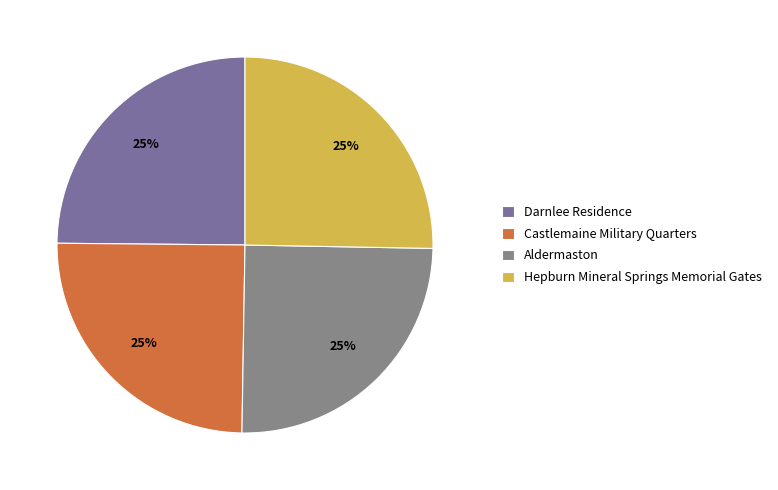

What percentage do Aldermaston and Hepburn Mineral Springs Memorial Gates together represent?

50.3%